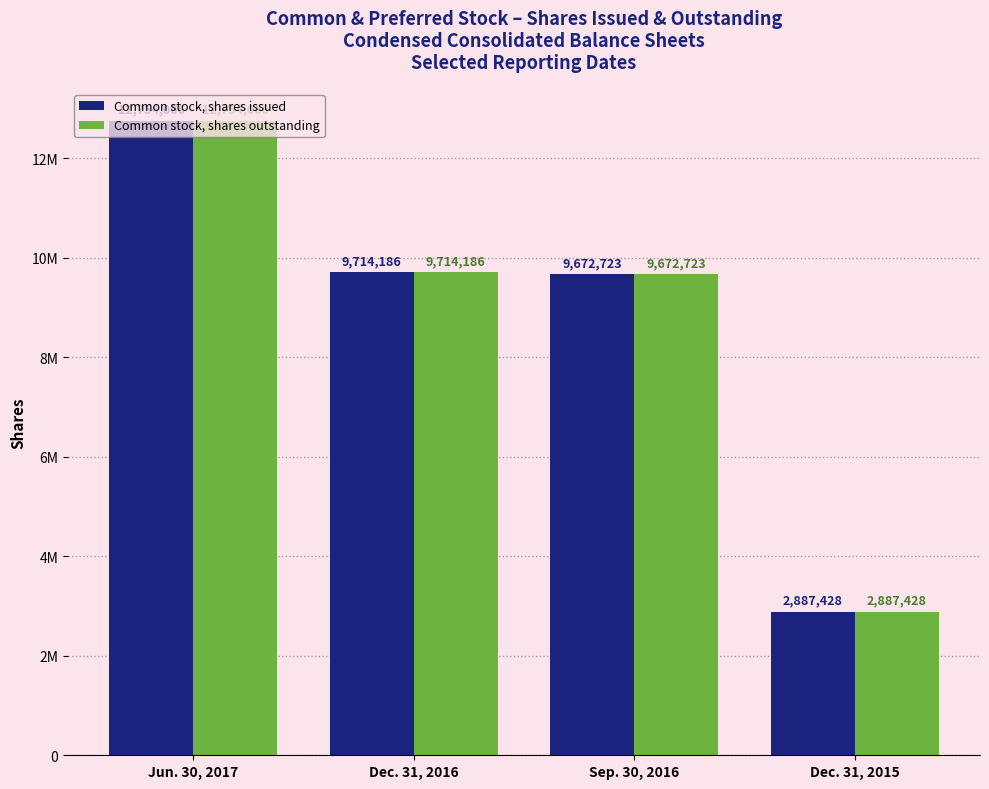

What position from the left is Sep. 30, 2016?

3